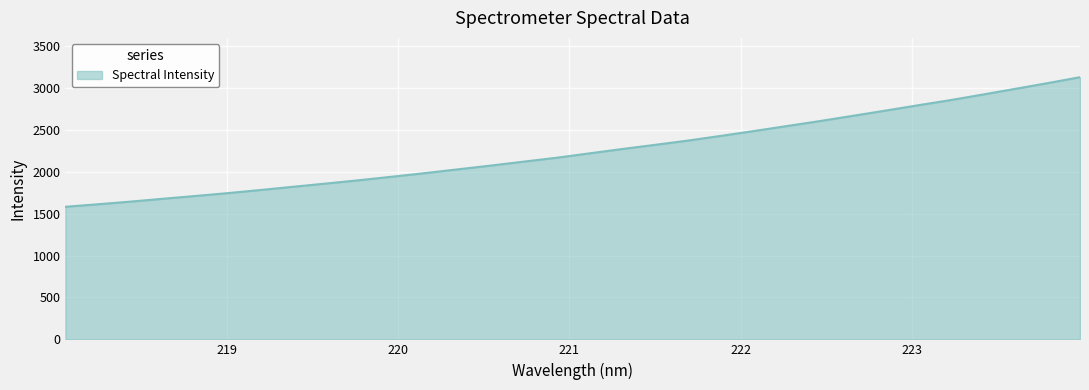

What is the average value?

2249.4